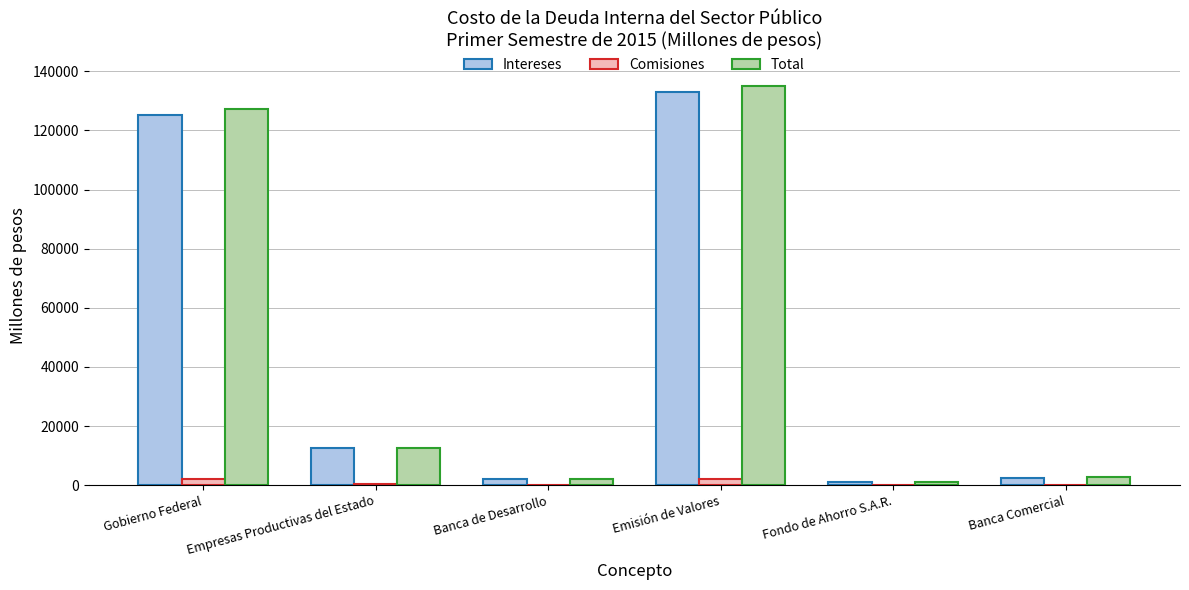

At which category is the sum across all series the highest?

Emisión de Valores